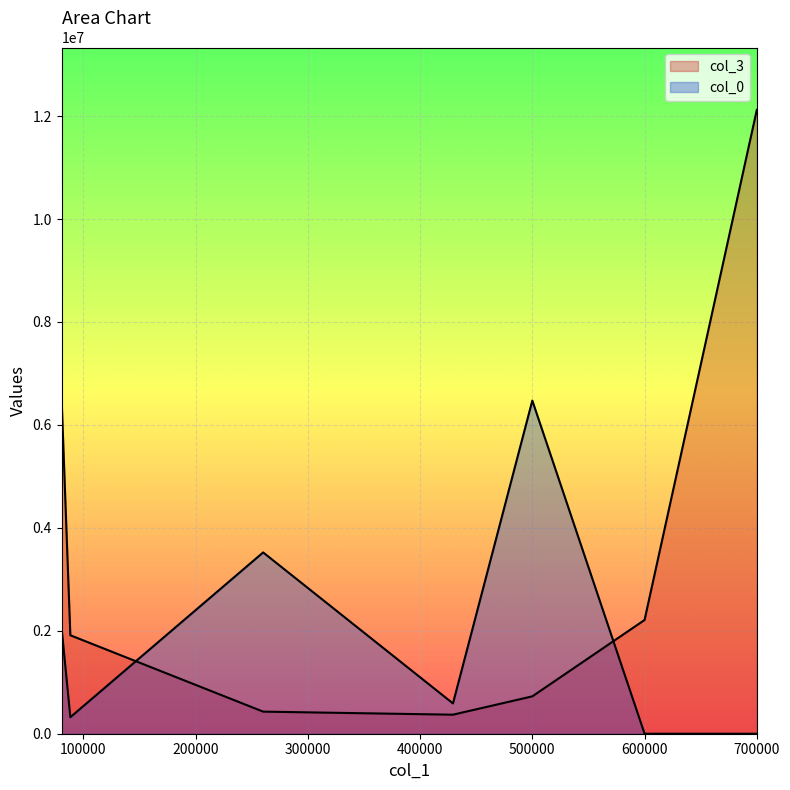

Reading left to right, list all the values displayed in this chart.

col_3: 6472570.2	1912974.2	429296.5	369819.0	726000.0	2210195.9	12120855.9
col_0: 2040164.4	320917.9	3522523.7	588964.2	6472570.2	0.0	0.0